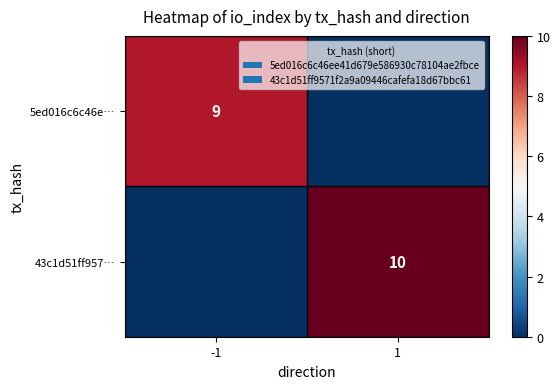

Is the value of 5ed016c6c46e… at -1 greater than the value of 43c1d51ff957… at 1?

No